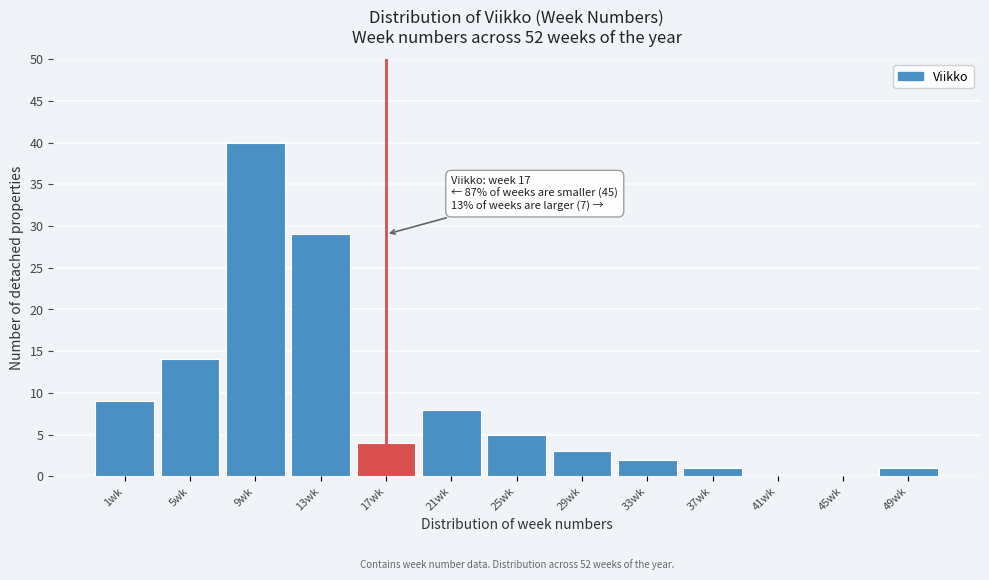

Reading left to right, what are all the values shown in this chart?

1wk=9	5wk=14	9wk=40	13wk=29	17wk=4	21wk=8	25wk=5	29wk=3	33wk=2	37wk=1	41wk=0	45wk=0	49wk=1